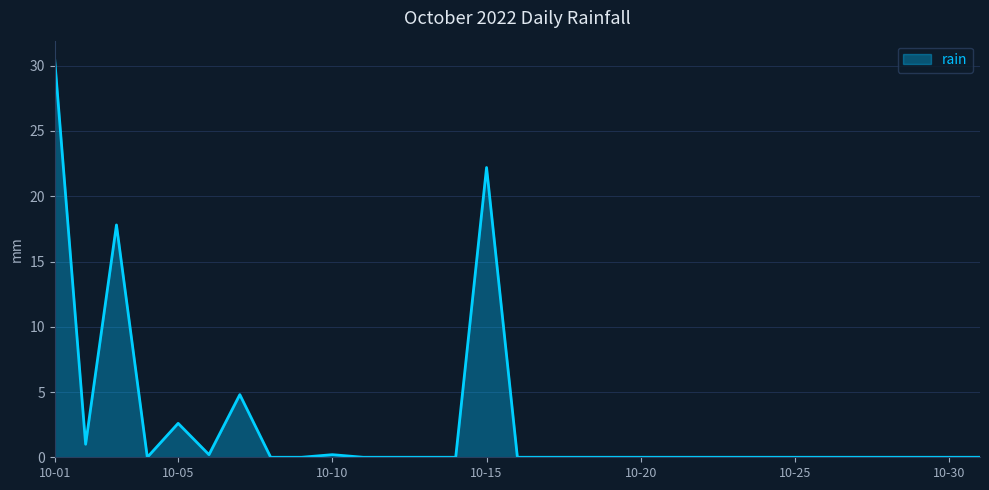

Does the chart have visible grid lines?

Yes